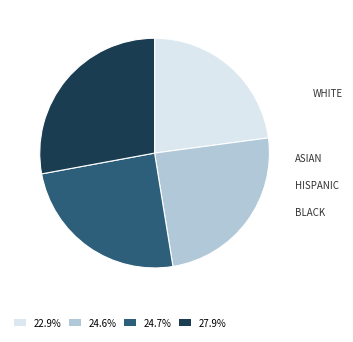

Approximately how many times larger is the value at 24.6% compared to 27.9%?

0.9